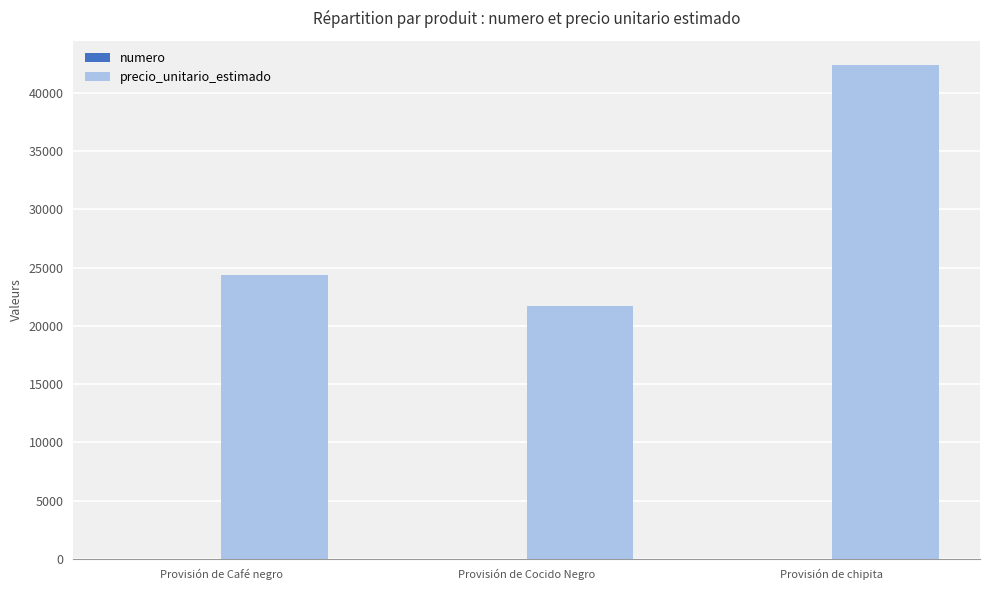

Which category has the highest value across all series?

Provisión de chipita